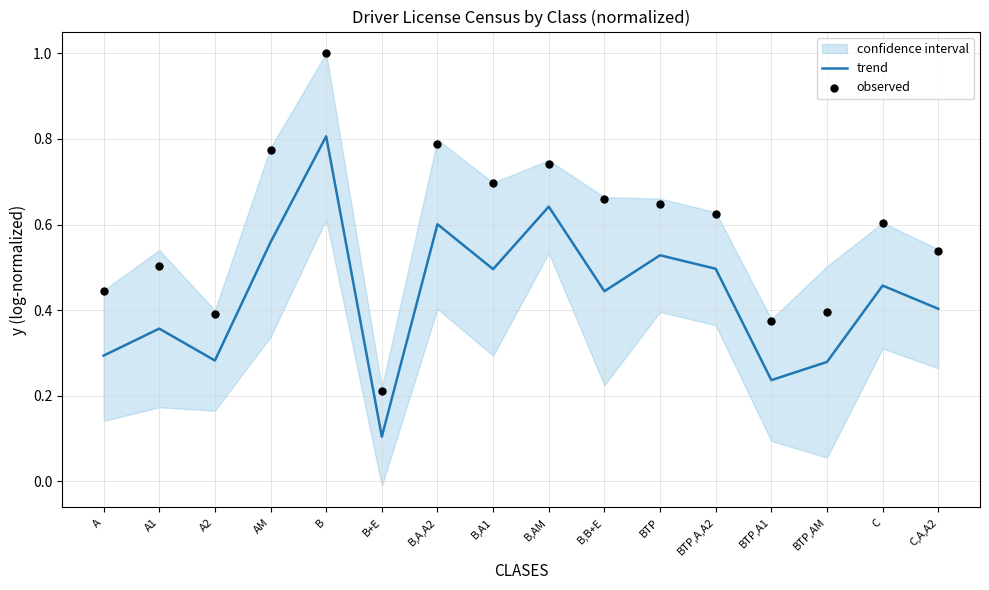

At which category is the sum across all series the highest?

B